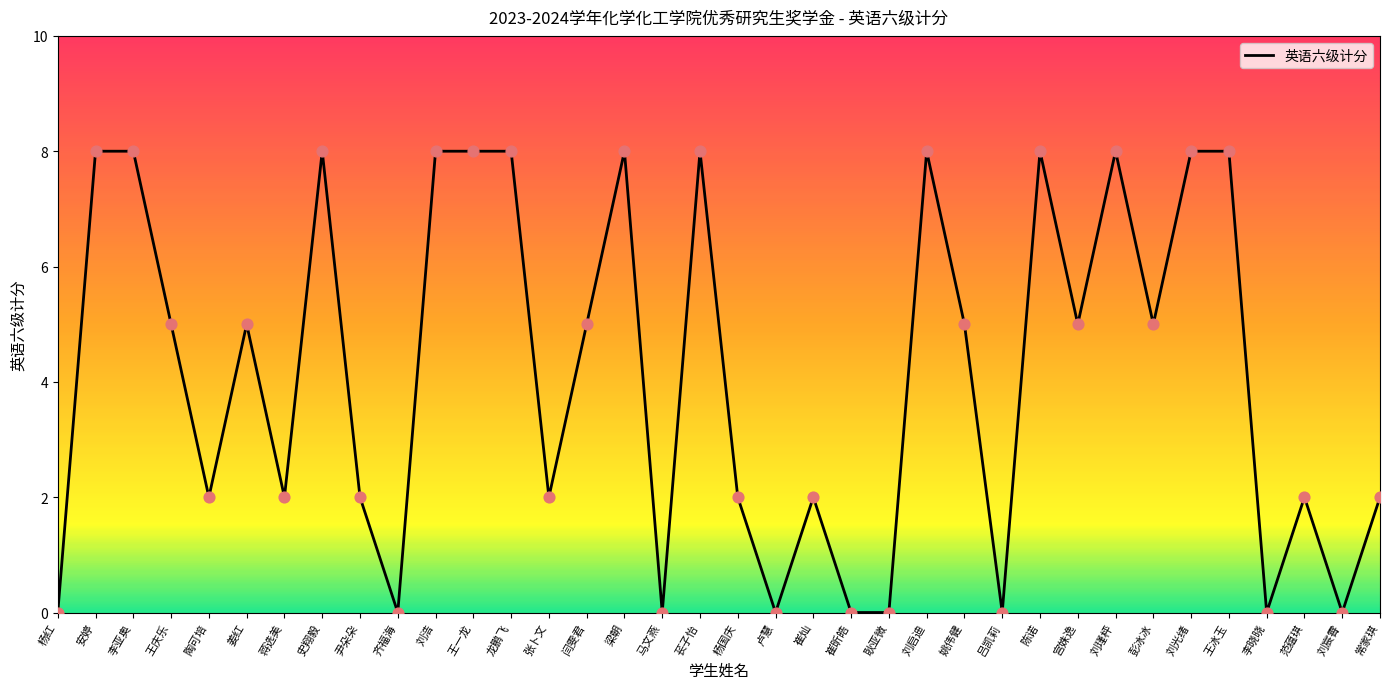

Which has a higher value, 梁朝 or 姜红?

梁朝